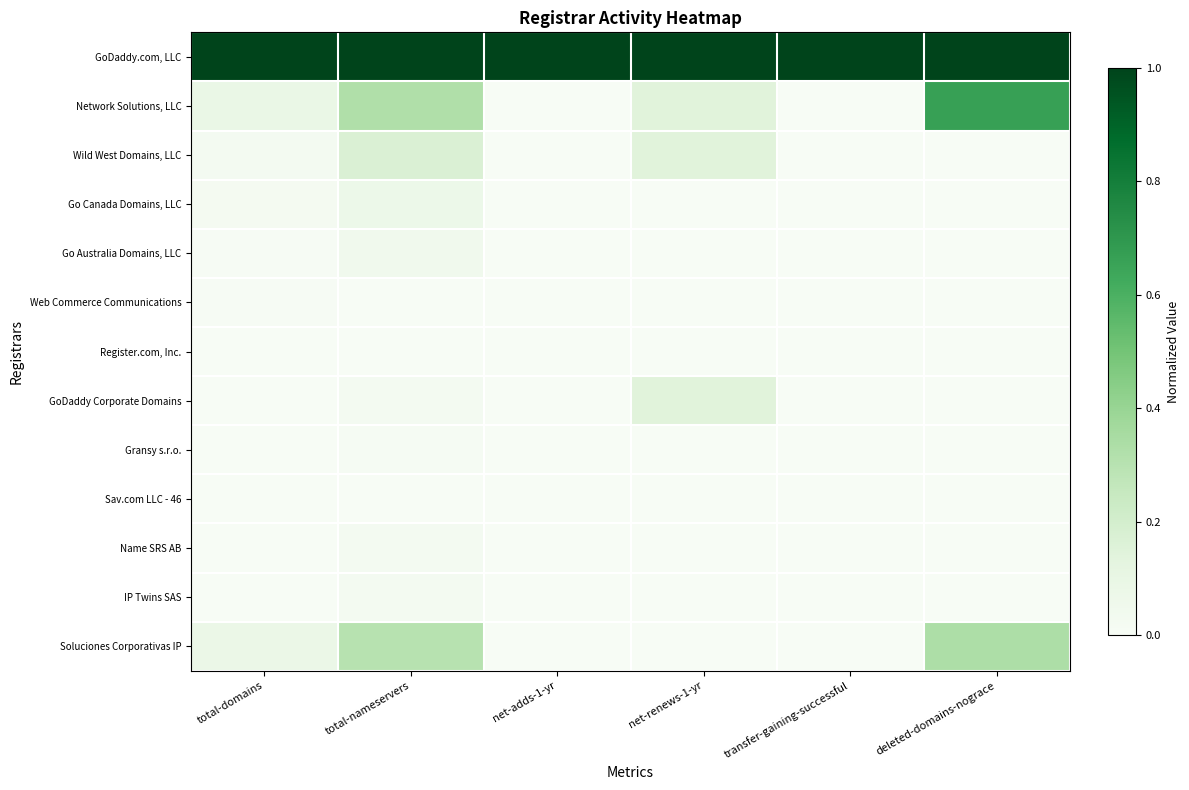

At how many categories does at least one series exceed 0?

6